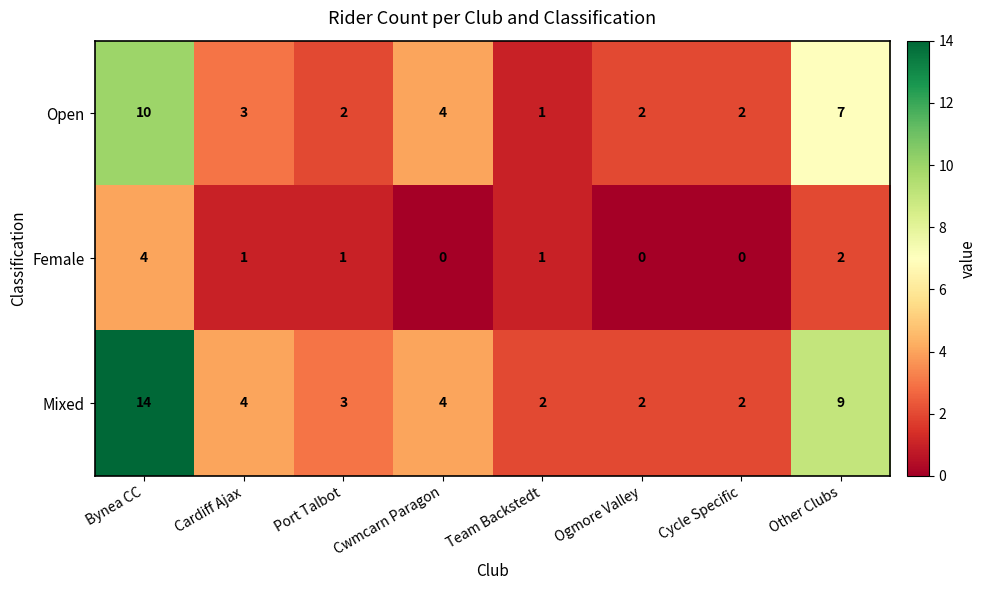

Where is Mixed nearest to the value 8?

Other Clubs